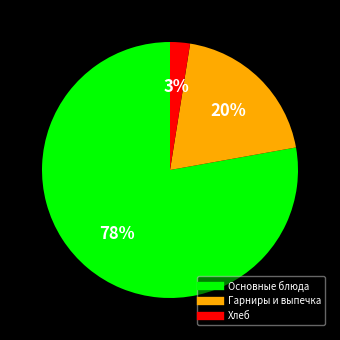

To the nearest percent, what is the average slice percentage?

33%